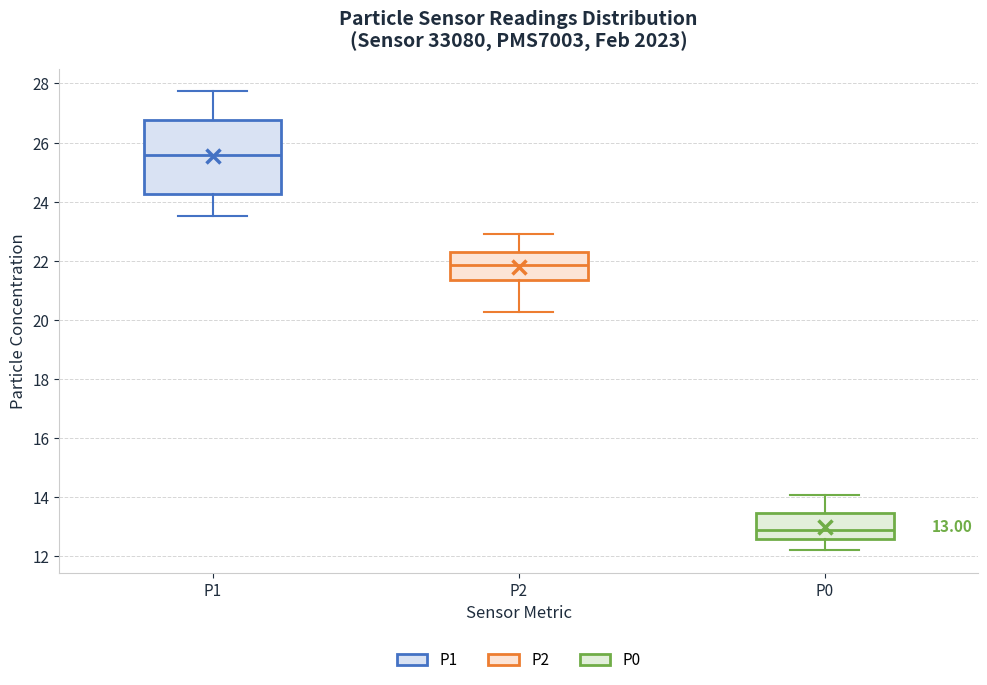

Which box is the tallest, from its lower edge to its upper edge?

P1